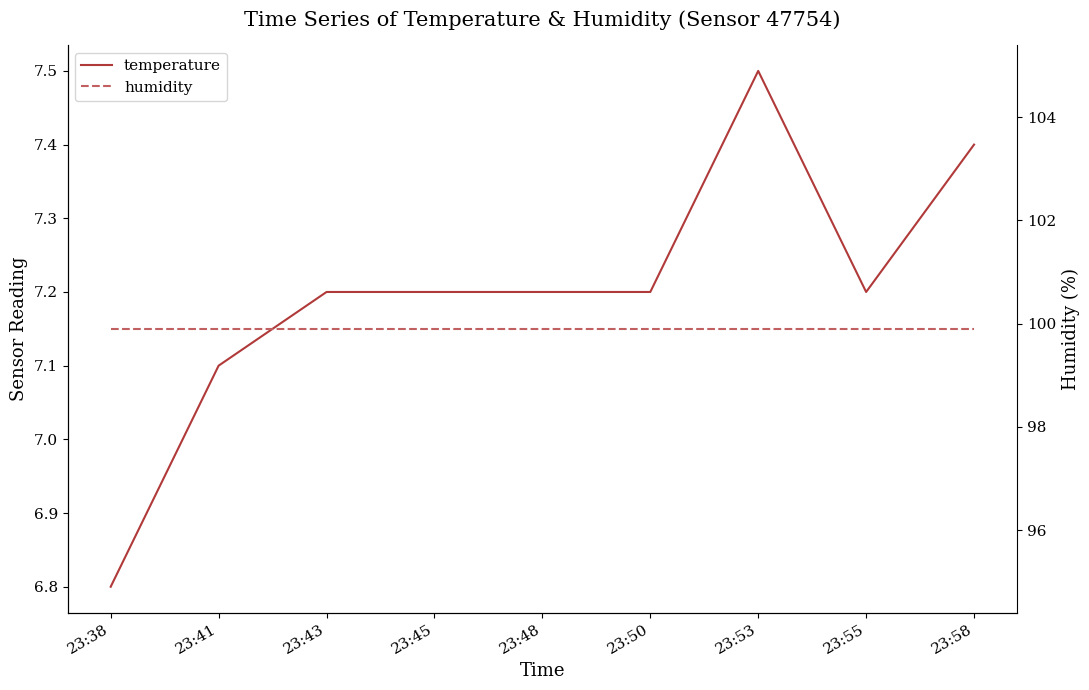

Reading left to right, what are all the values shown in this chart?

temperature: 23:38=6.8	23:41=7.1	23:43=7.2	23:45=7.2	23:48=7.2	23:50=7.2	23:53=7.5	23:55=7.2	23:58=7.4
humidity: 23:38=99.9	23:41=99.9	23:43=99.9	23:45=99.9	23:48=99.9	23:50=99.9	23:53=99.9	23:55=99.9	23:58=99.9